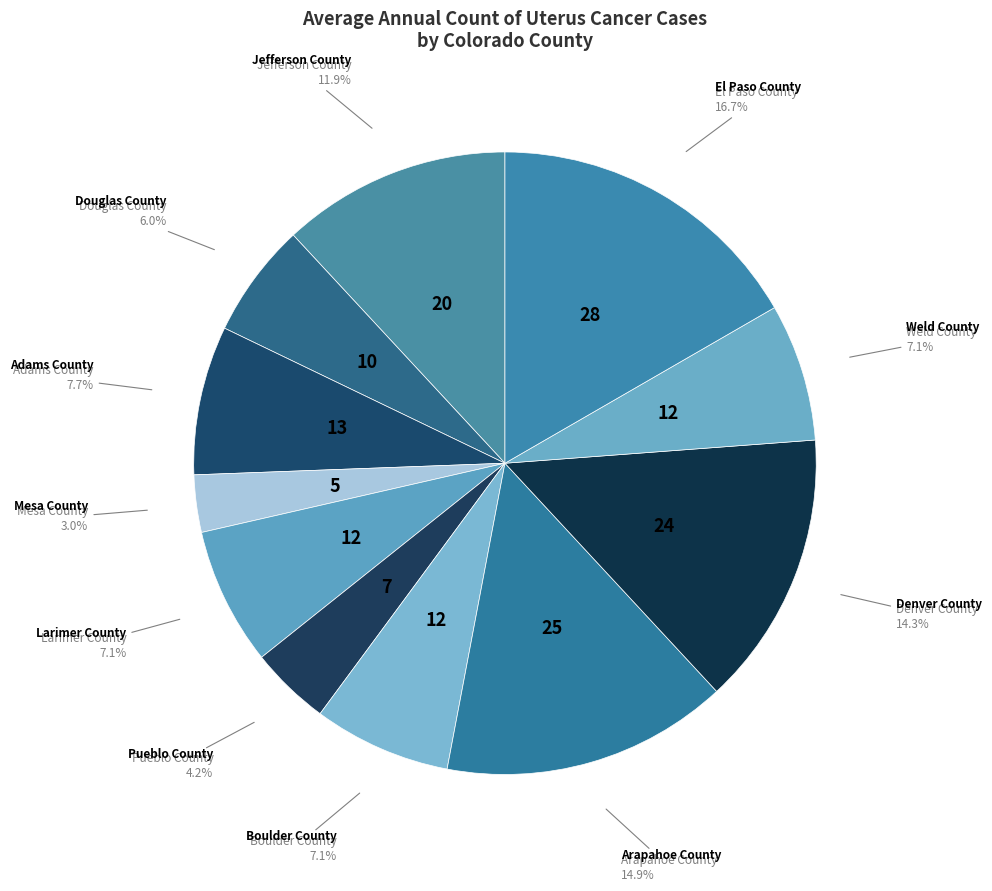

Count the number of slices in the pie.

11